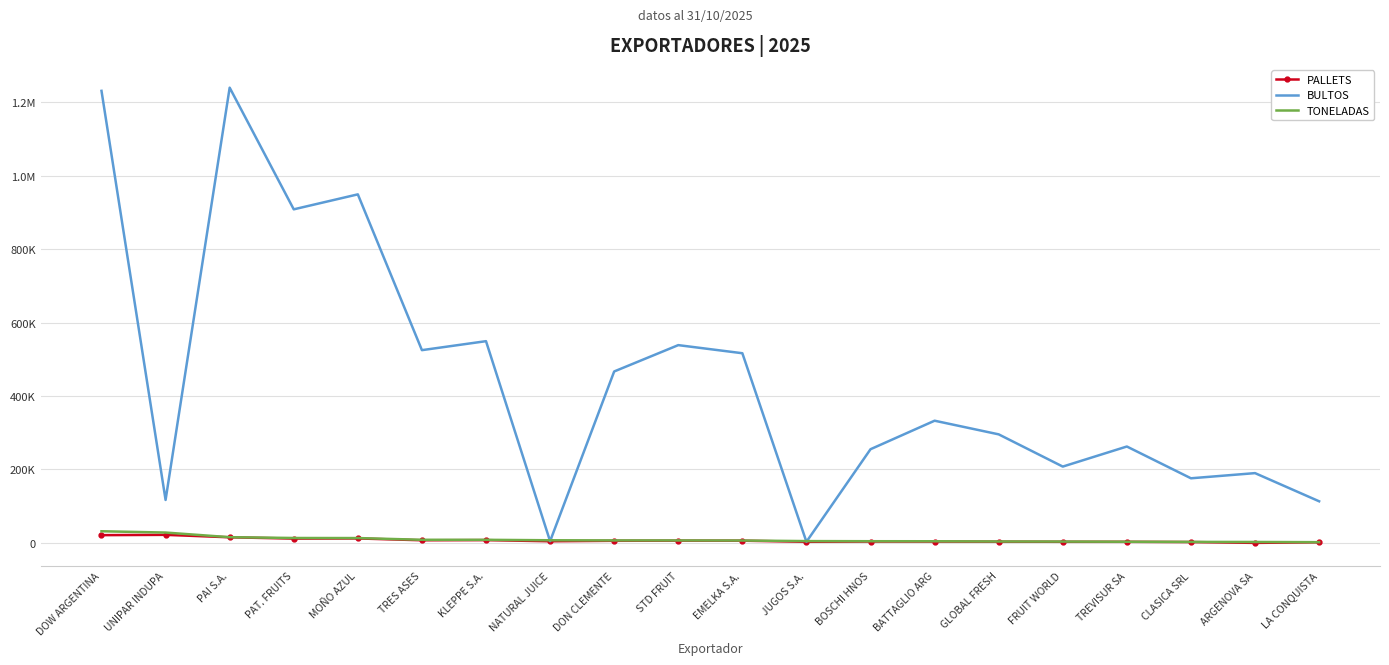

What are all the series names shown in the legend?

PALLETS, BULTOS, TONELADAS